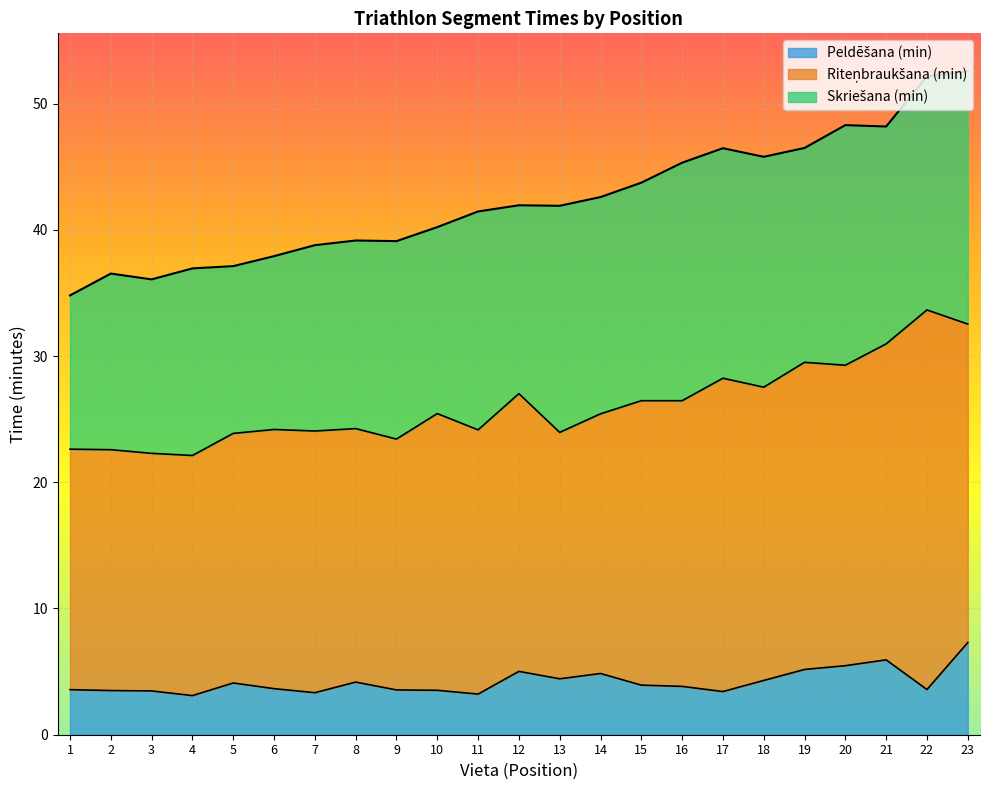

At how many categories does at least one series exceed 6?

23